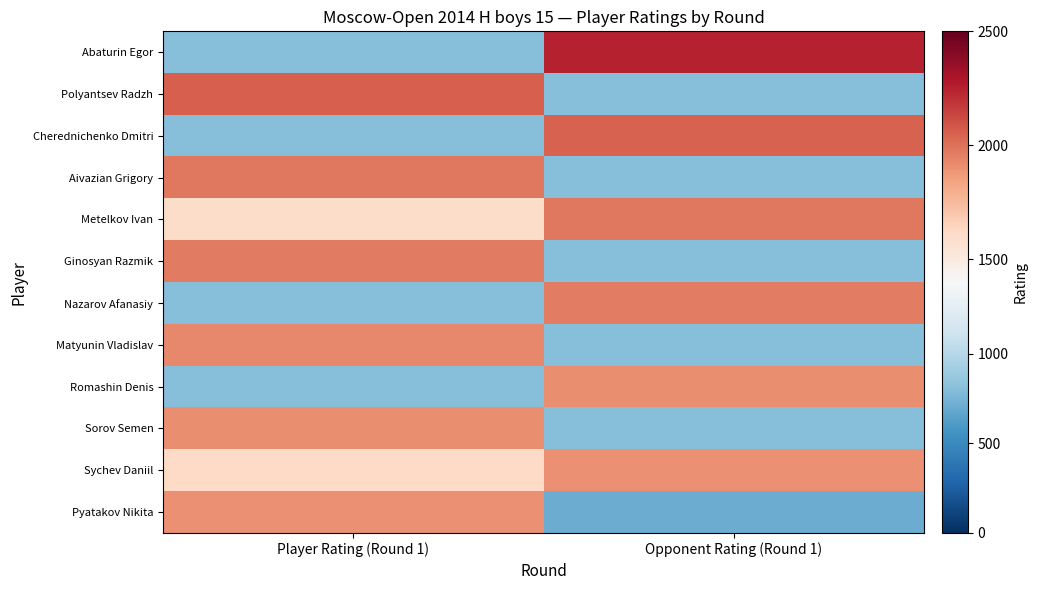

Which series changed the most between Player Rating (Round 1) and Opponent Rating (Round 1)?

Abaturin Egor